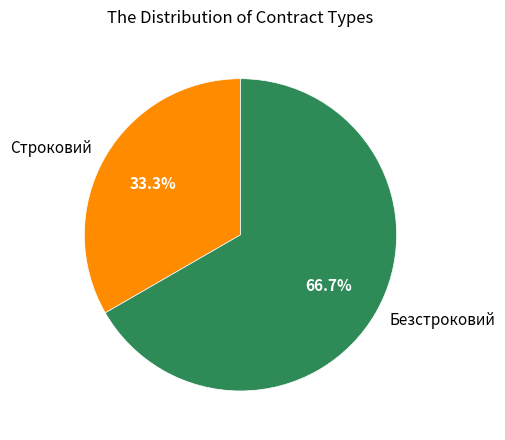

What is the largest slice in the pie chart?

Безстроковий